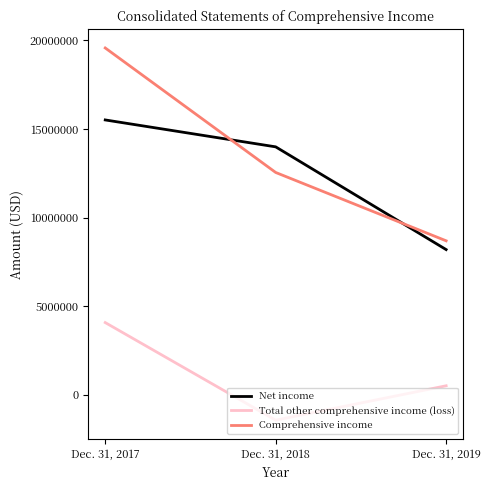

Which category has the lowest value in the Net income series?

Dec. 31, 2019